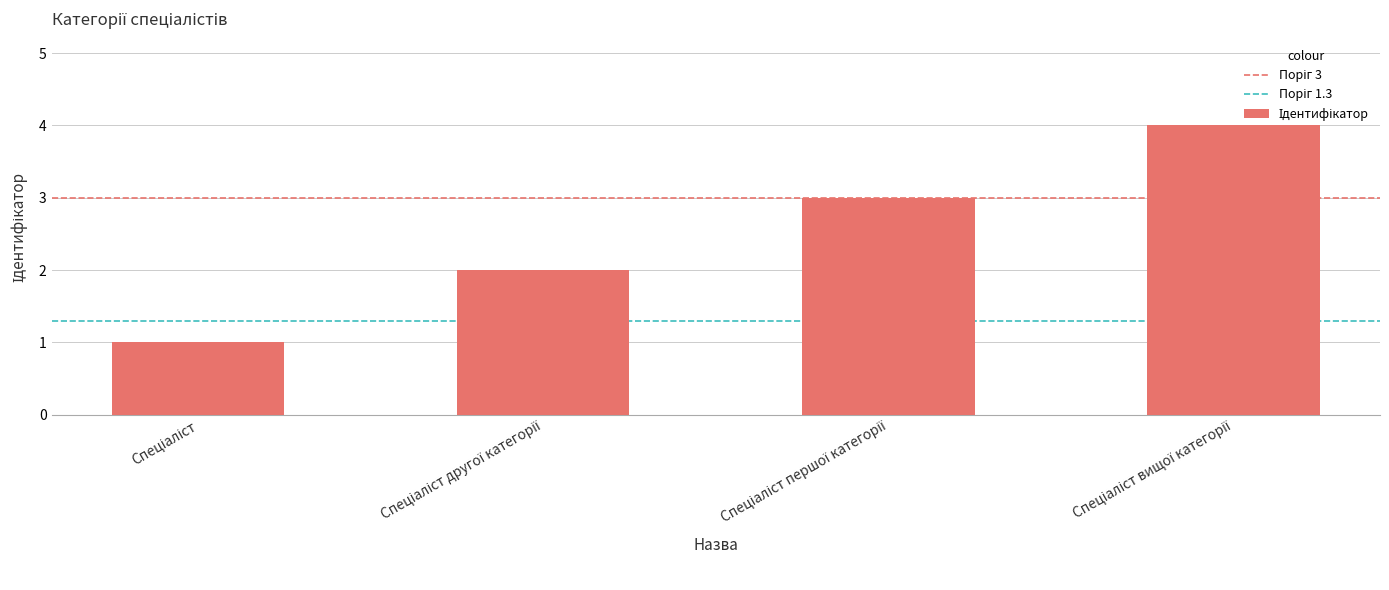

Are the bars horizontal?

No